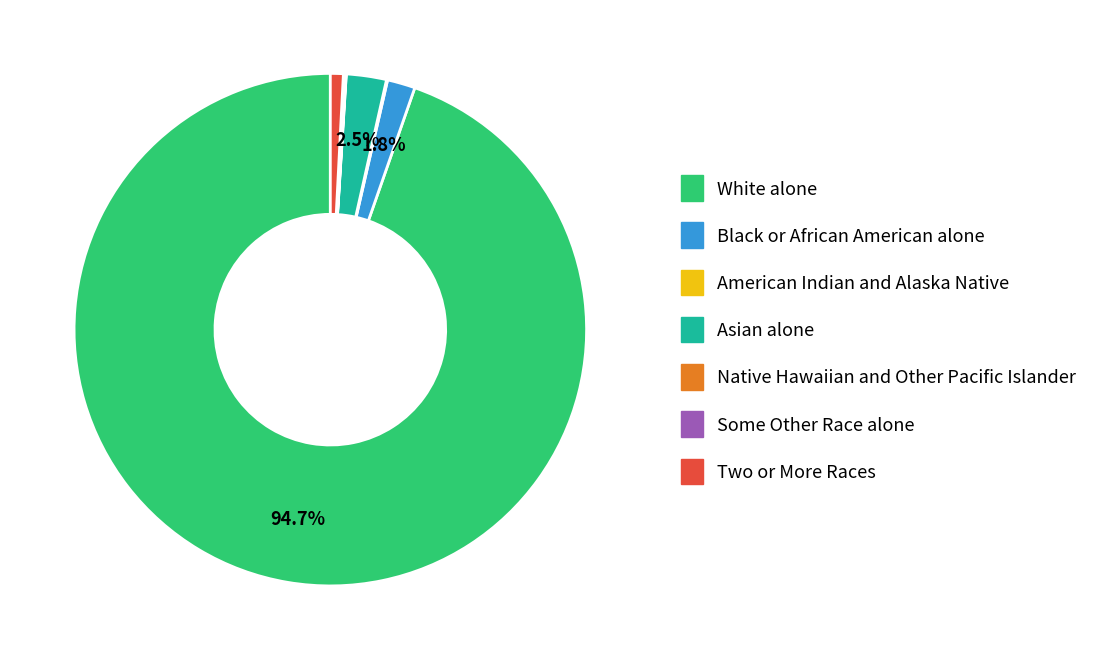

Which category has the biggest portion of the pie?

White alone